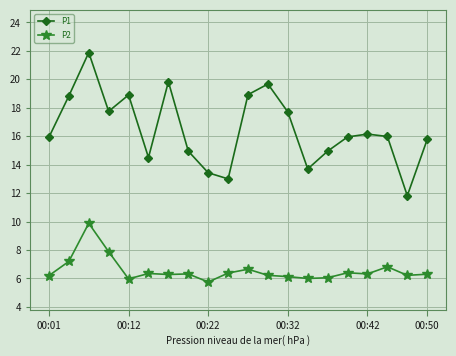

Which series has the widest spread of values?

P1